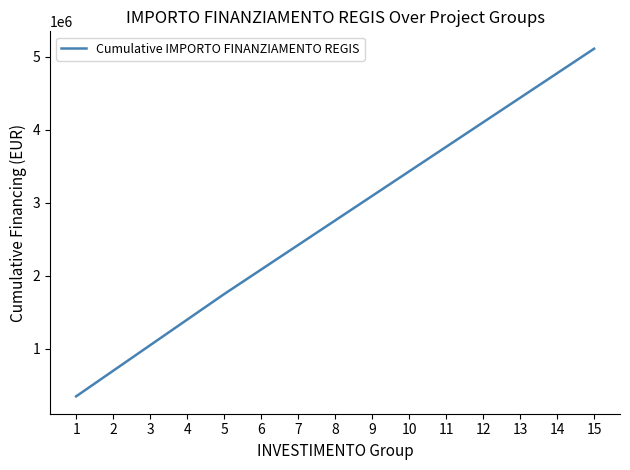

Which label corresponds to the smallest value in the chart?

1